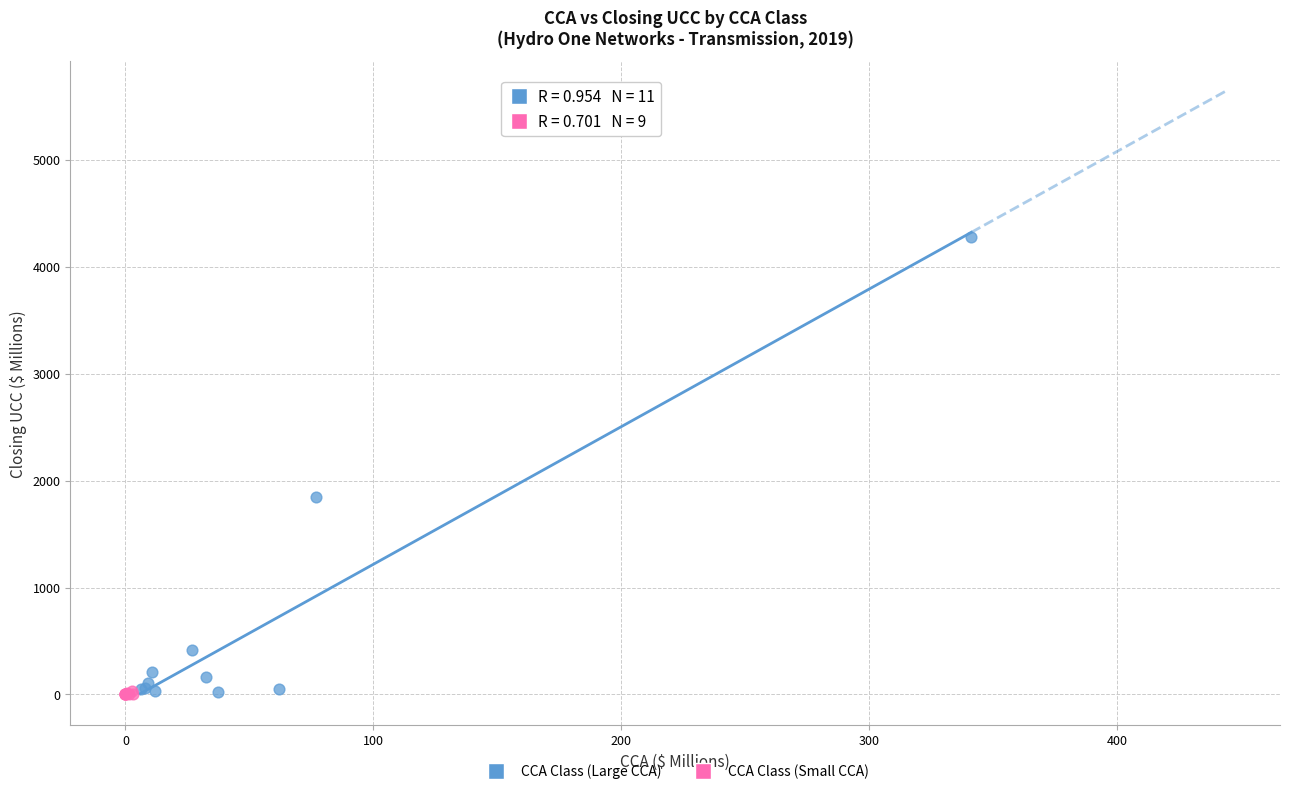

What are all the series names shown in the legend?

CCA Class (Large CCA), CCA Class (Small CCA)